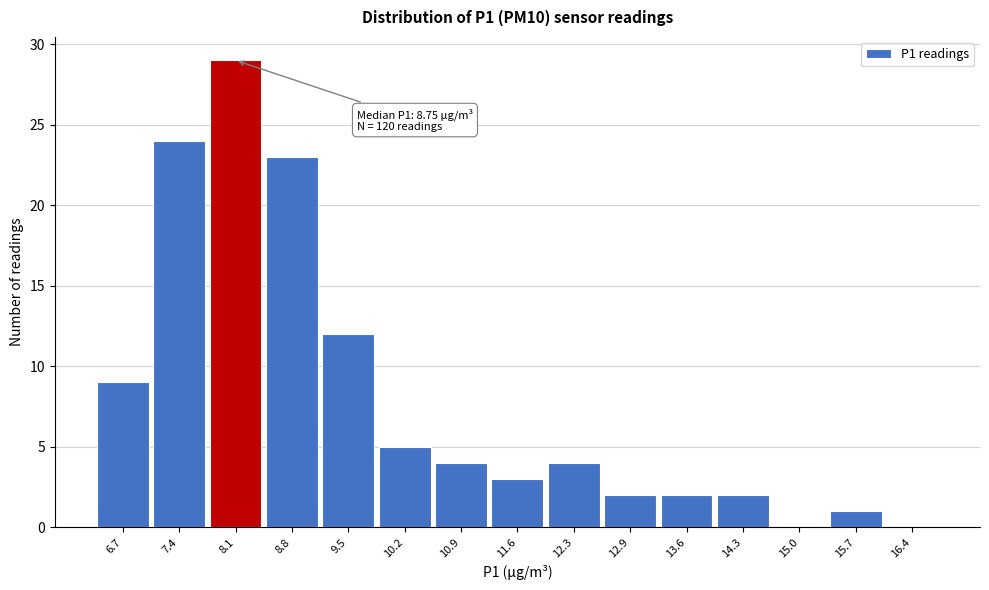

Reading left to right, list all the values displayed in this chart.

6.7=9	7.4=24	8.1=29	8.8=23	9.5=12	10.2=5	10.9=4	11.6=3	12.3=4	12.9=2	13.6=2	14.3=2	15.0=0	15.7=1	16.4=0